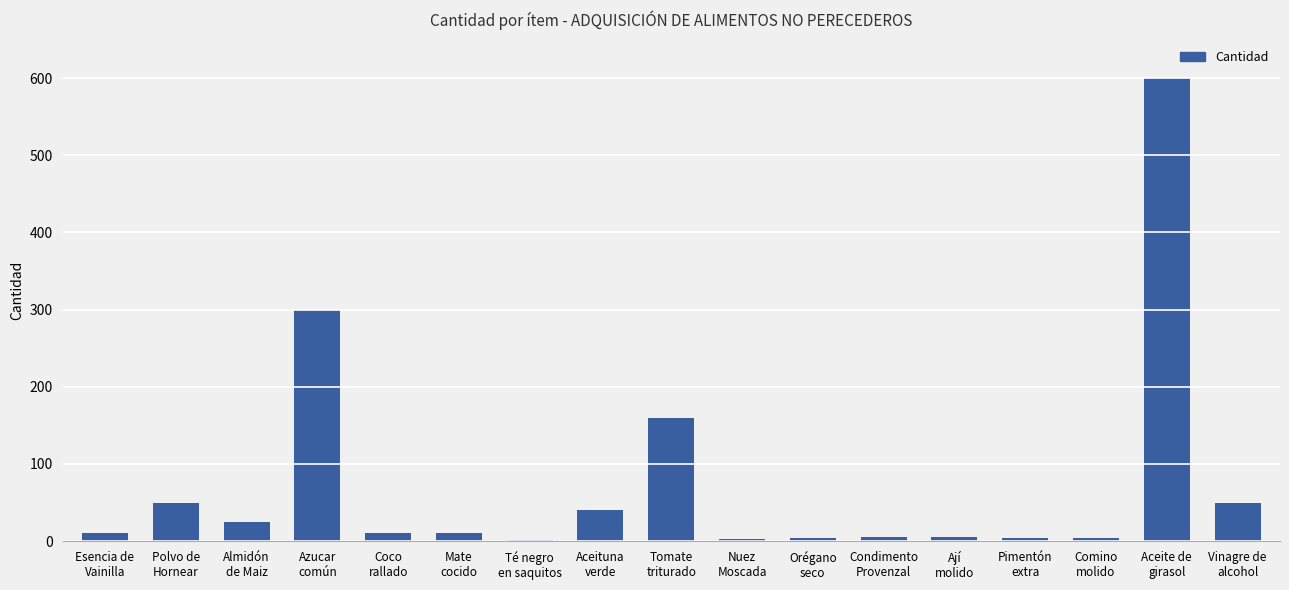

How many bars are there in total?

17